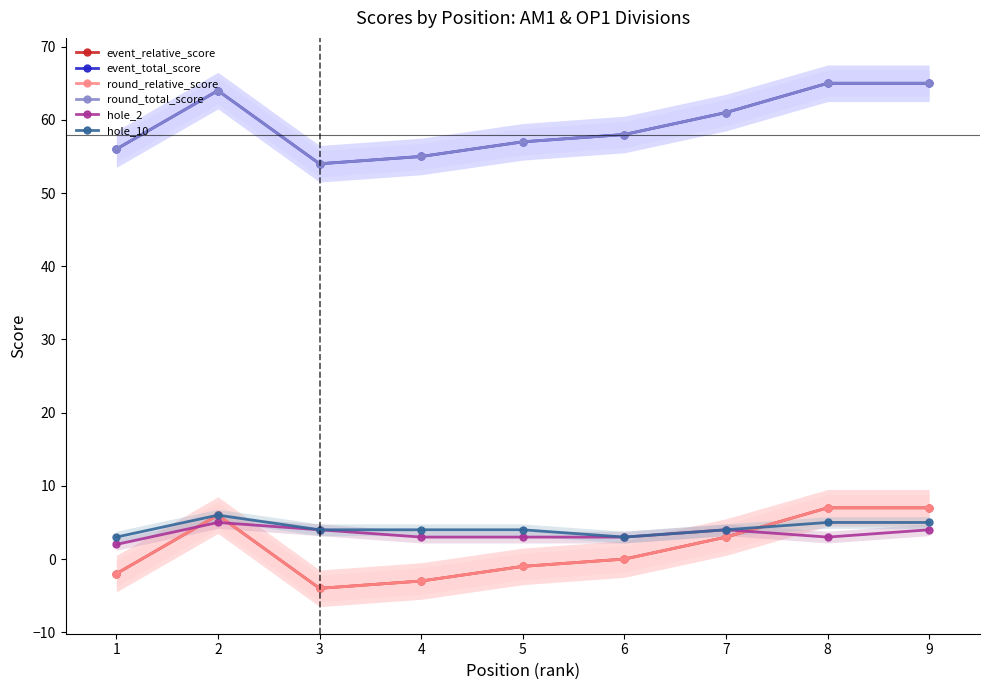

In round_total_score, how many points are lower than both neighbors (excluding endpoints)?

1